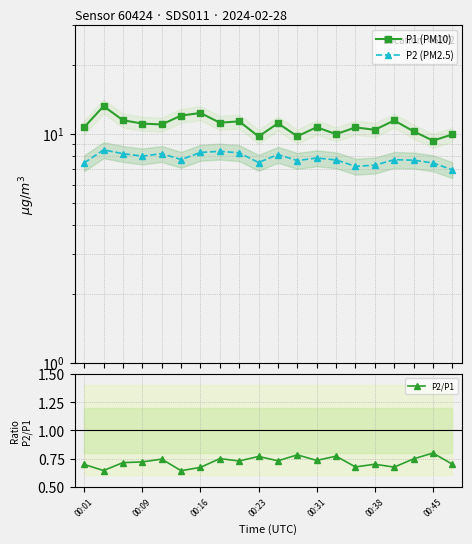

Is it true that P2/P1 equals 0.8 at 00:45?

True